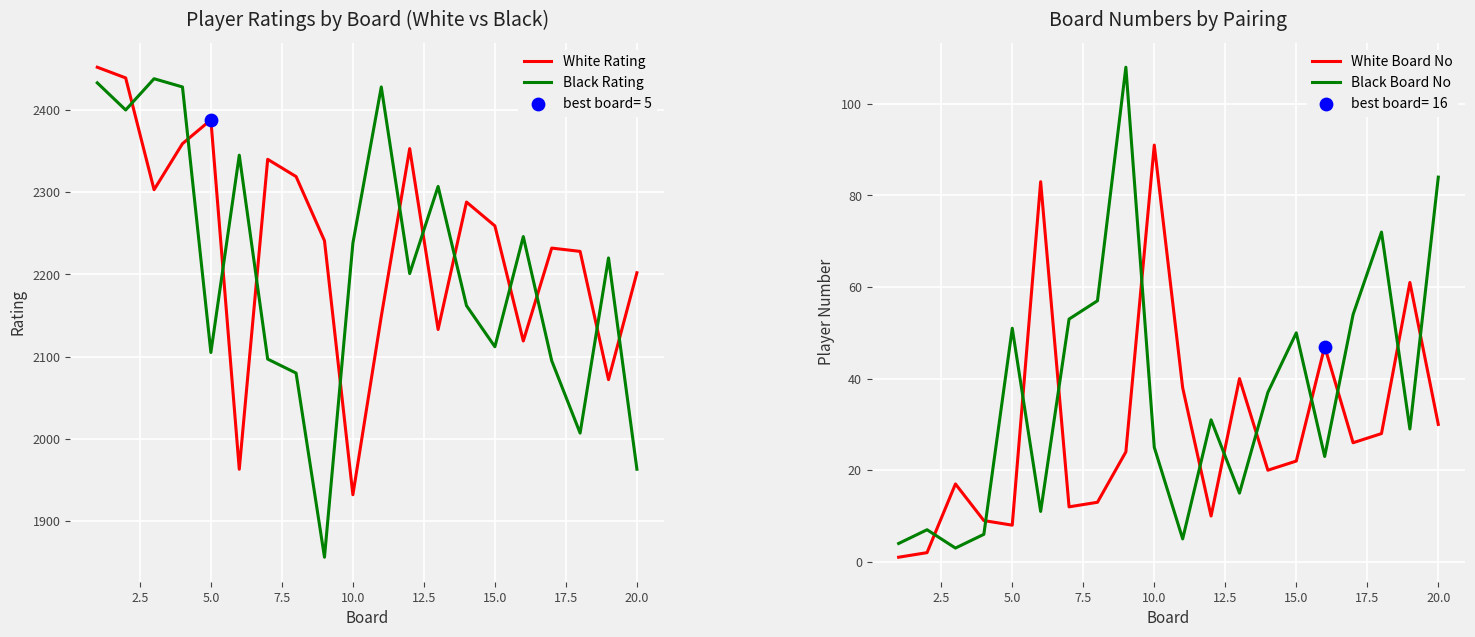

At which label is White Rating closest to 2192?

20.0